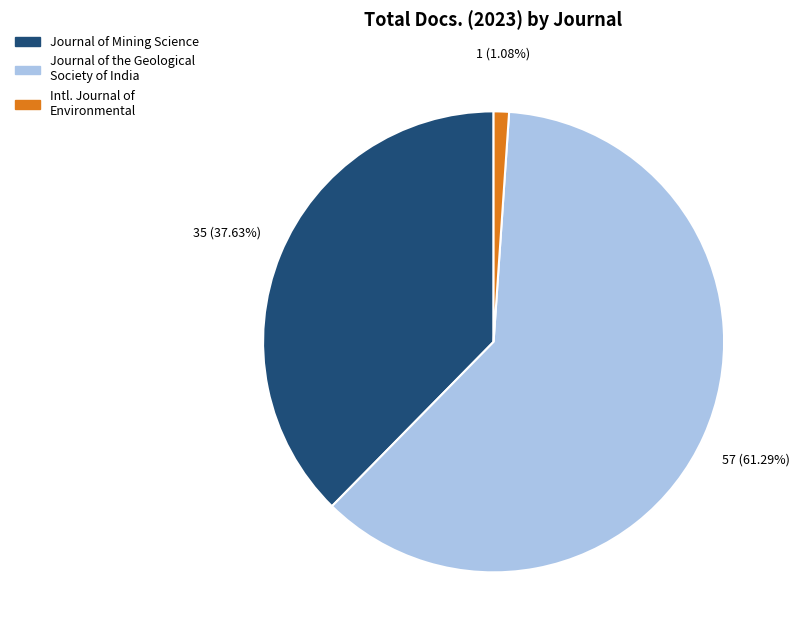

Does any single category account for the majority?

Yes